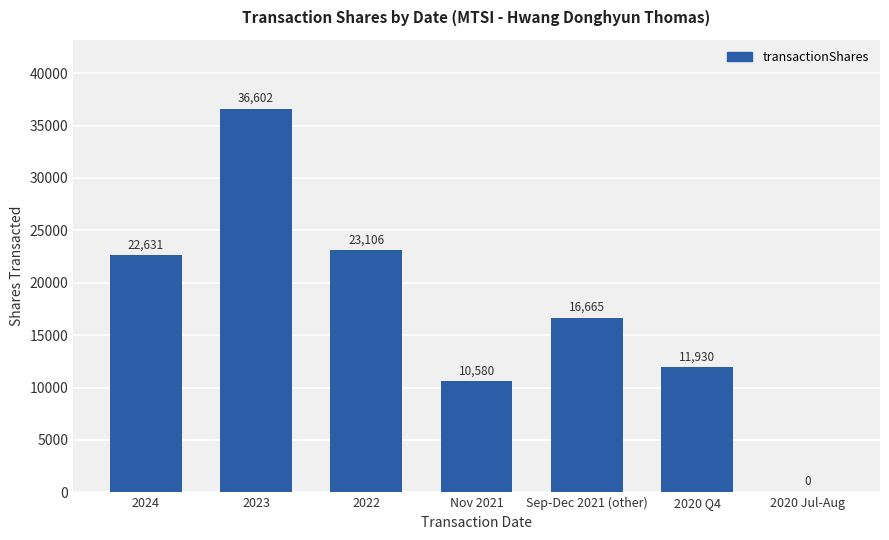

Are the bars horizontal?

No